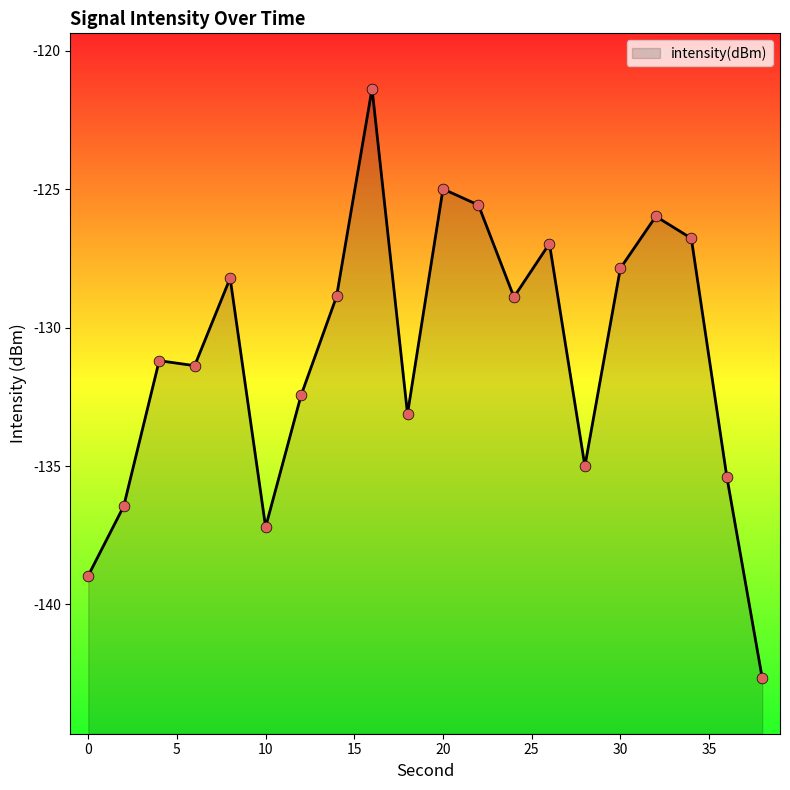

Between 12 and 26, which is larger?

26